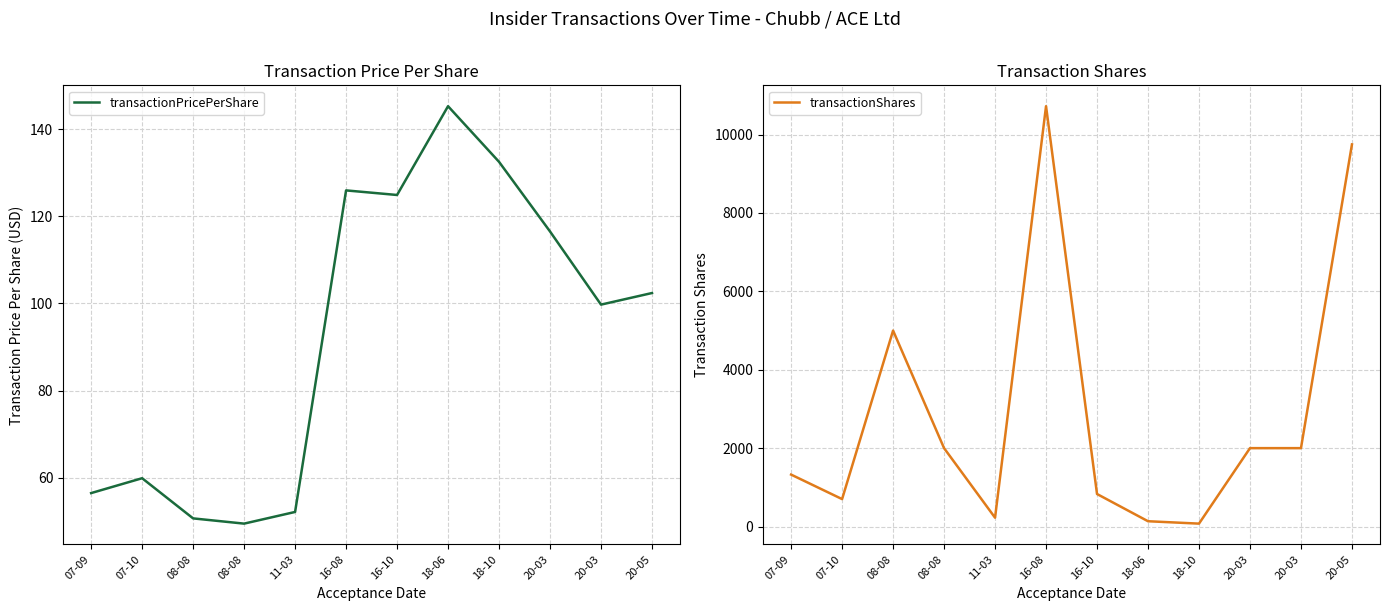

Which category has the lowest value in the transactionPricePerShare series?

08-08